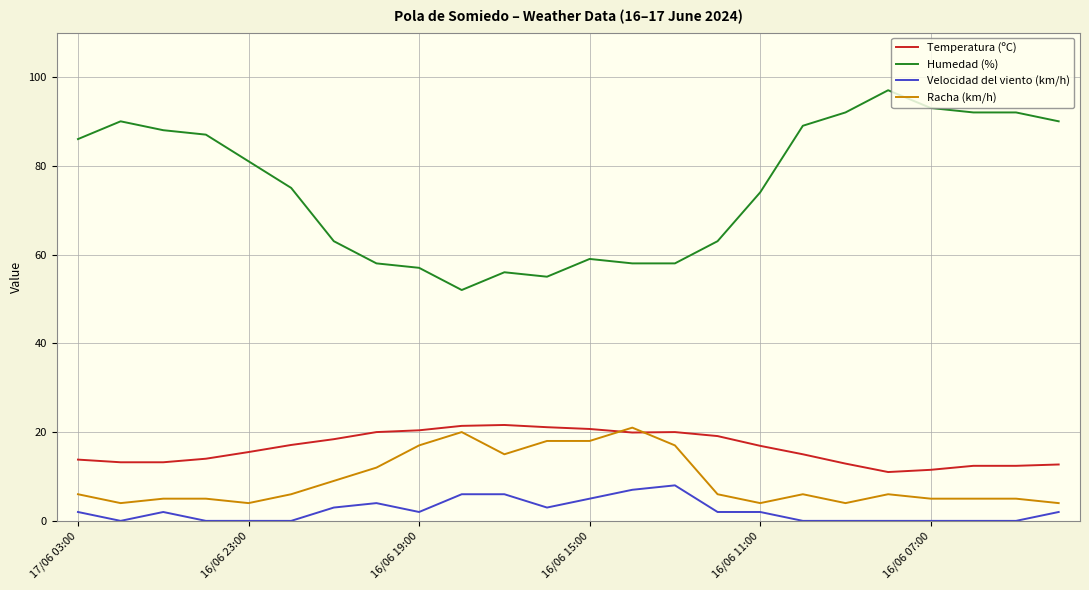

What is the difference between the maximum and minimum values in the Humedad (%) series?

45.0